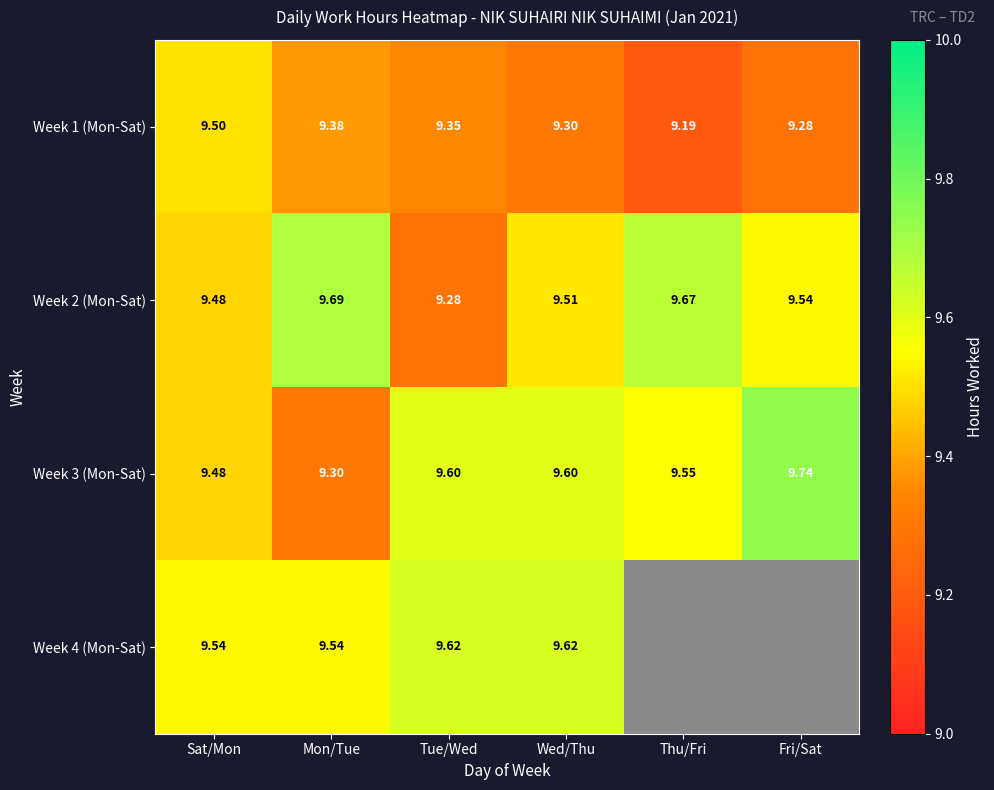

At which label does Week 3 (Mon-Sat) reach its minimum?

Mon/Tue